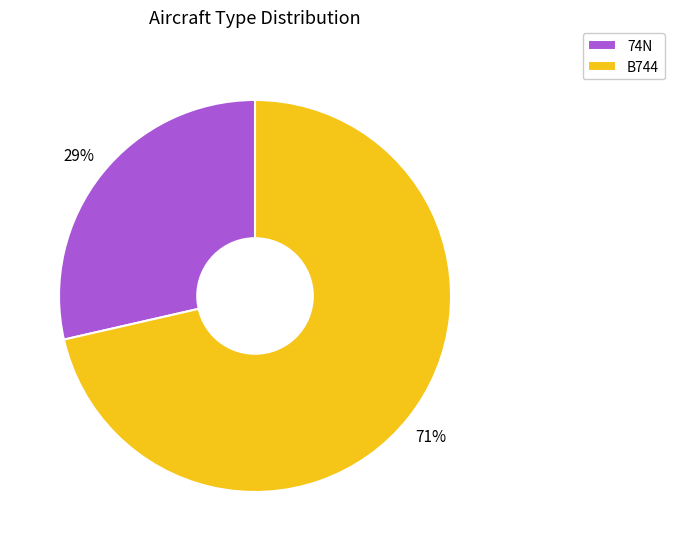

Which slice is the smallest?

74N